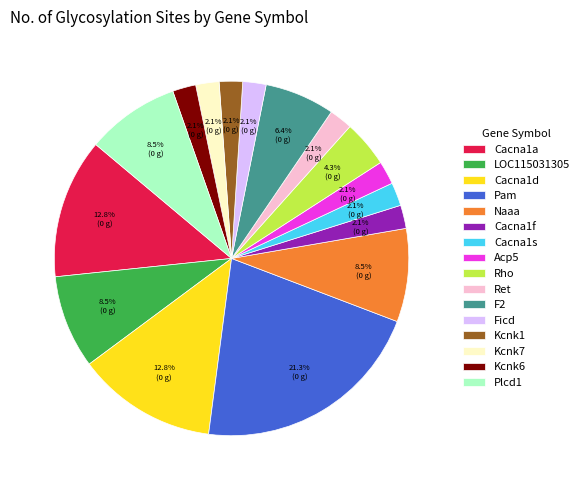

What portion of the pie excludes Plcd1?

91.5%